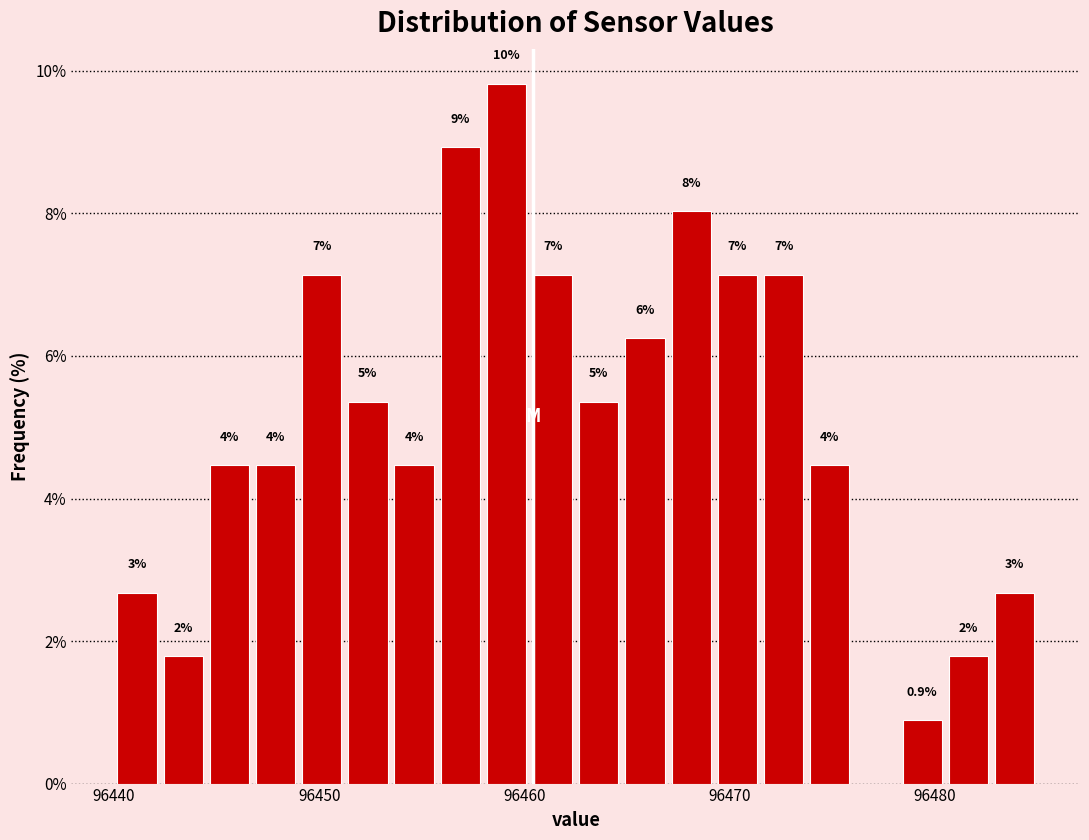

Read against the x-axis, roughly where is the centre of the tallest bar?

96459